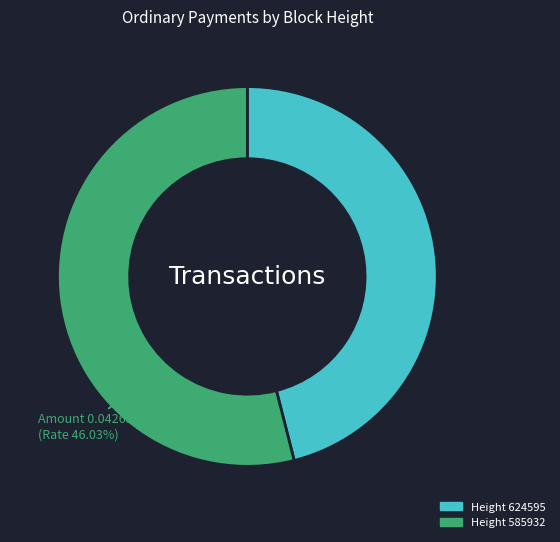

To the nearest percent, what is the difference between the 624595 and 585932 slice percentages?

8%